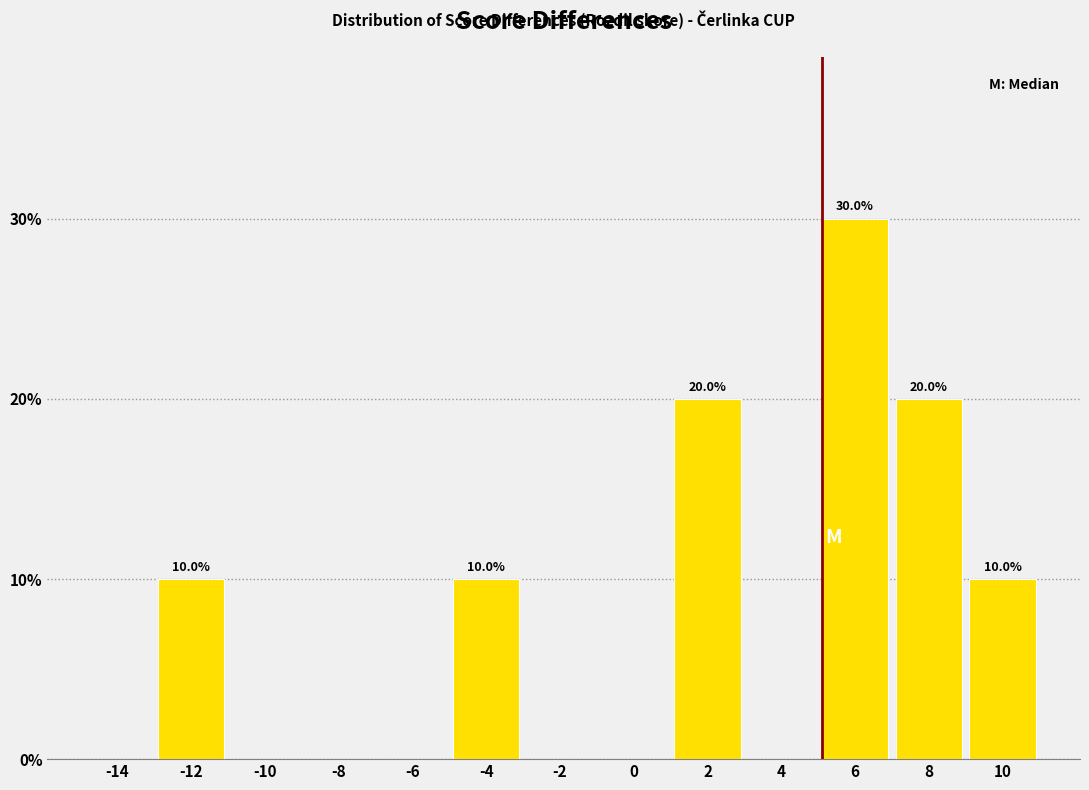

Reading left to right, list all the values displayed in this chart.

-14=0	-12=10	-10=0	-8=0	-6=0	-4=10	-2=0	0=0	2=20	4=0	6=30	8=20	10=10